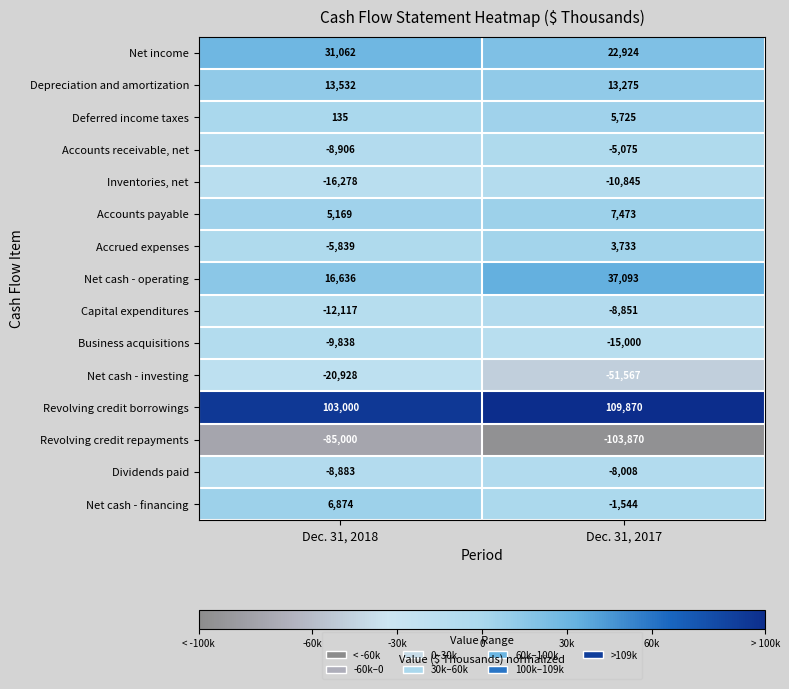

Which series has the largest total across all categories?

Revolving credit borrowings